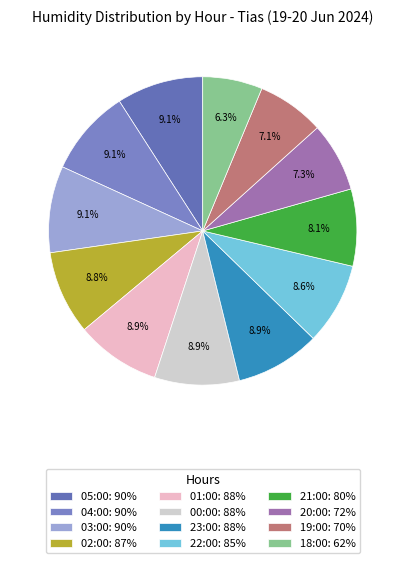

Rank the categories by value from lowest to highest.

18:00, 19:00, 20:00, 21:00, 22:00, 02:00, 01:00, 00:00, 23:00, 05:00, 04:00, 03:00